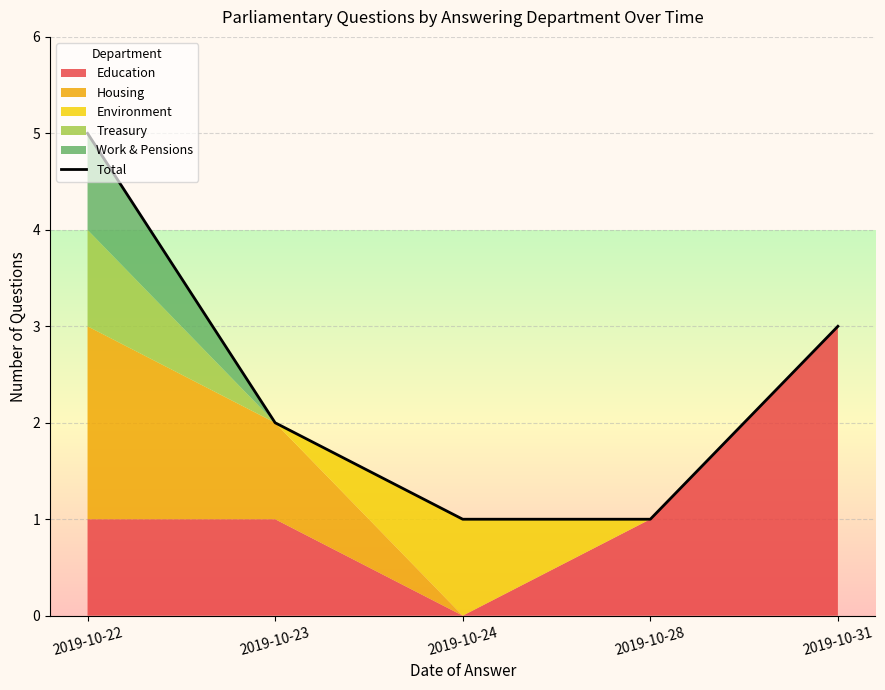

What is the change in value from 2019-10-22 to 2019-10-23?

-3